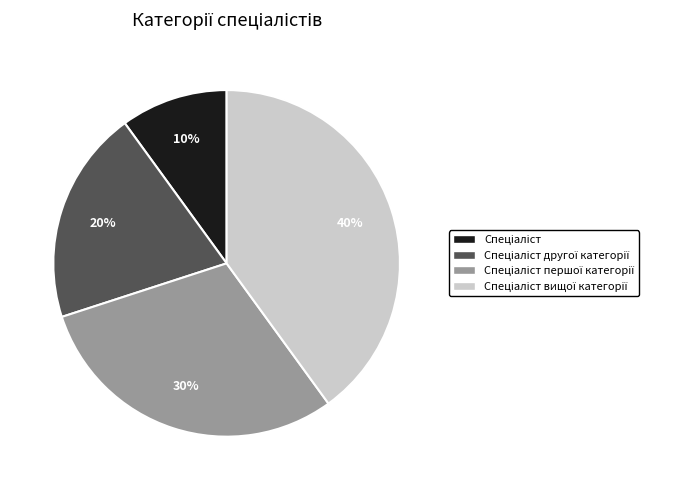

Does any single category account for the majority?

No